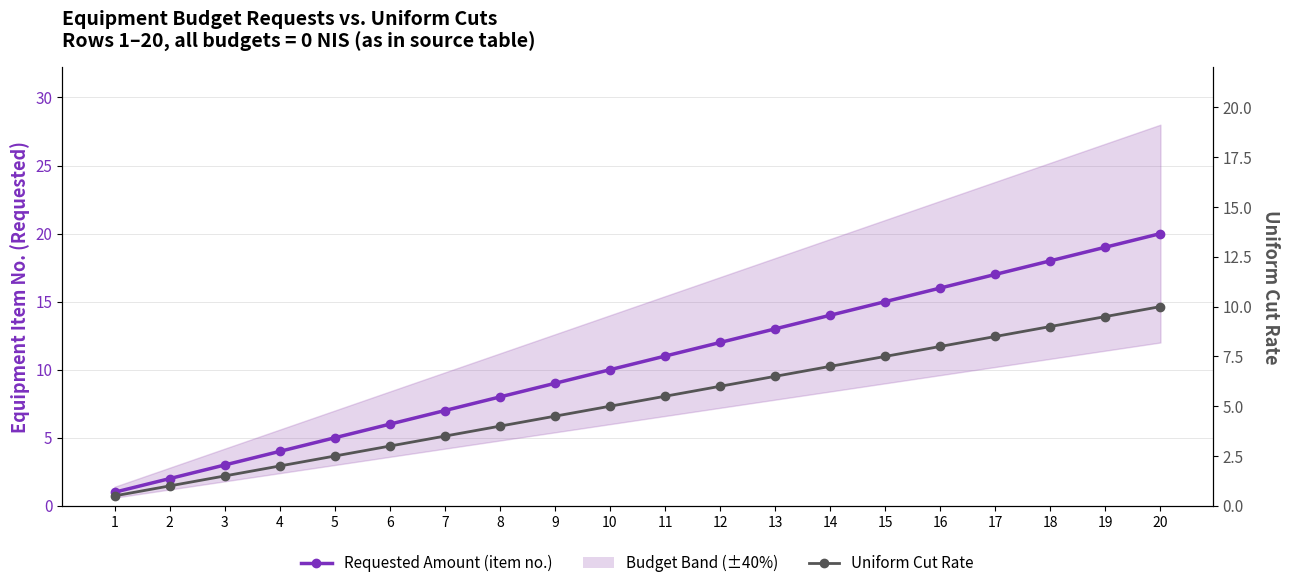

What is the difference between the highest and lowest values at 6?

3.0